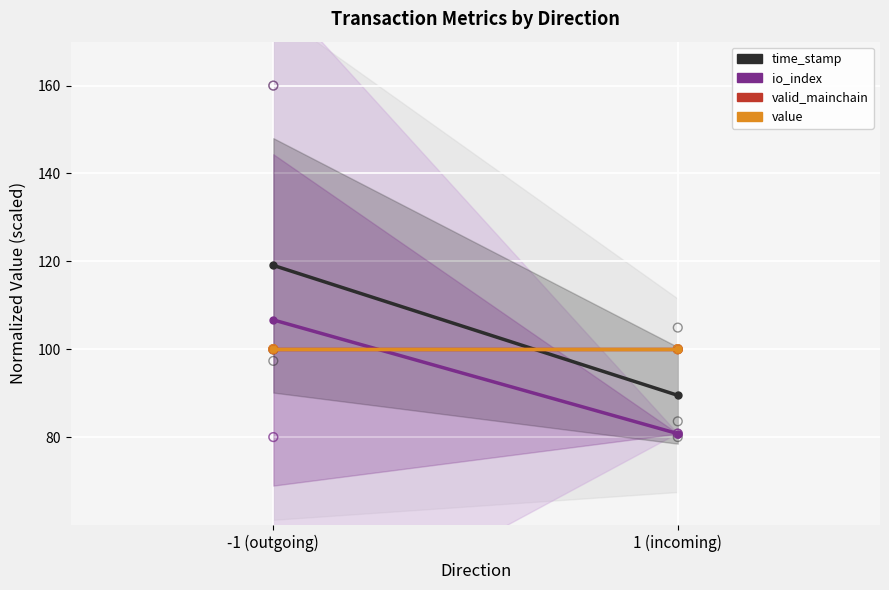

Which series has the largest Y range (max minus min)?

time_stamp